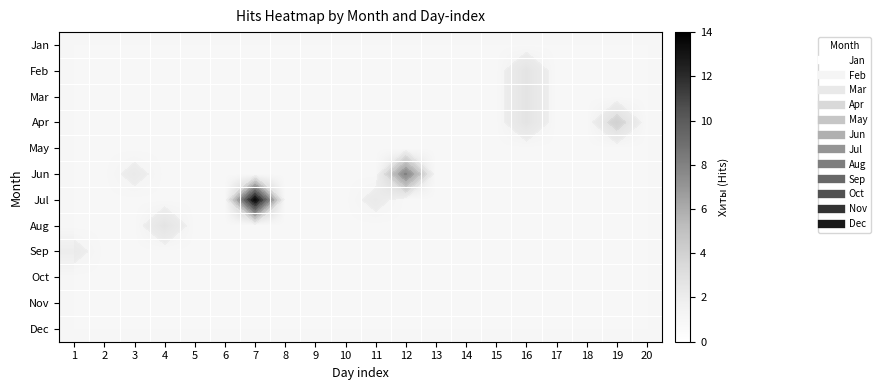

What is the sum of the Aug values at 16 and 11?

2